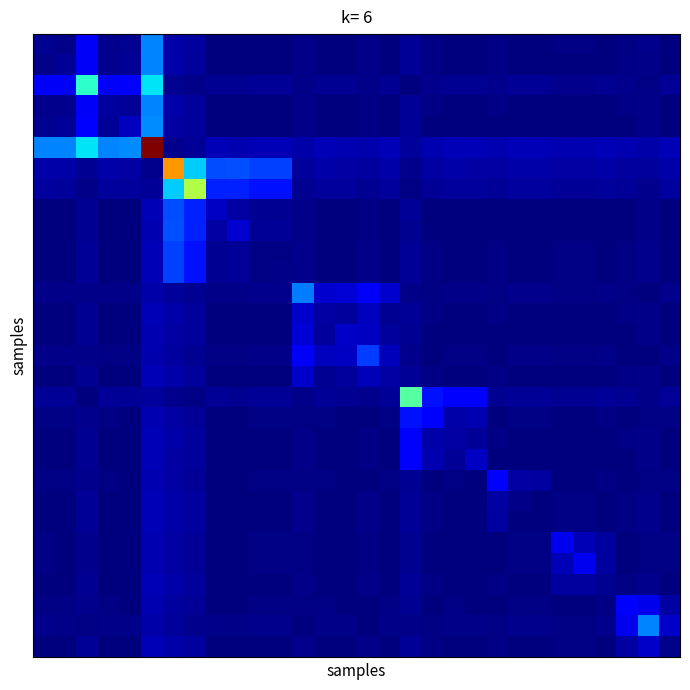

What is the maximum value shown in the chart?

214.6